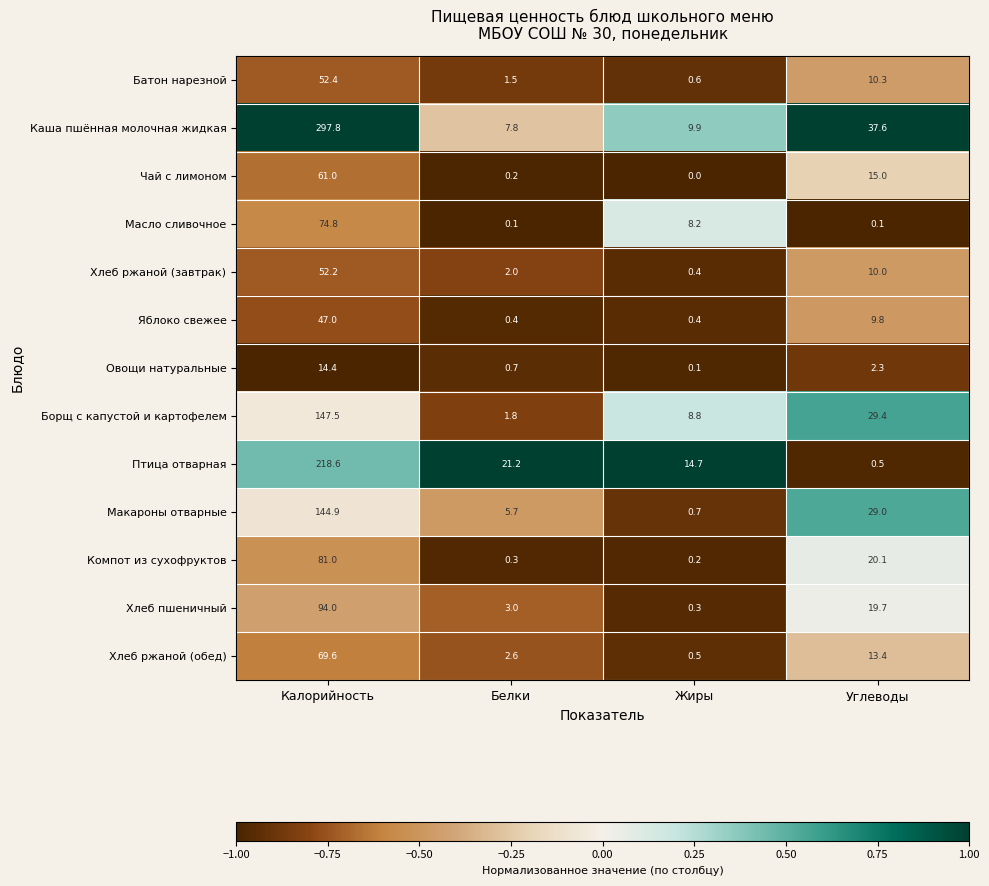

The value of Хлеб ржаной (завтрак) at Углеводы is 10.0. True or false?

True